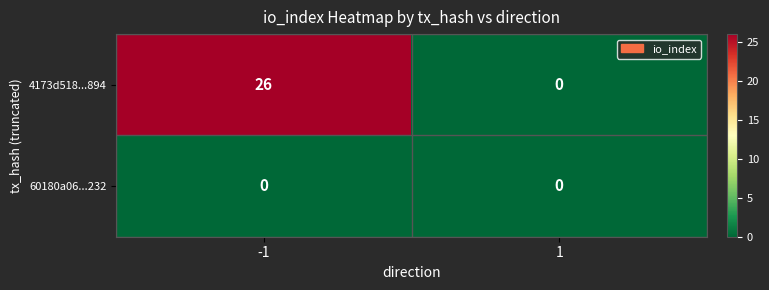

The value of 60180a06...232 at -1 is 0. True or false?

True